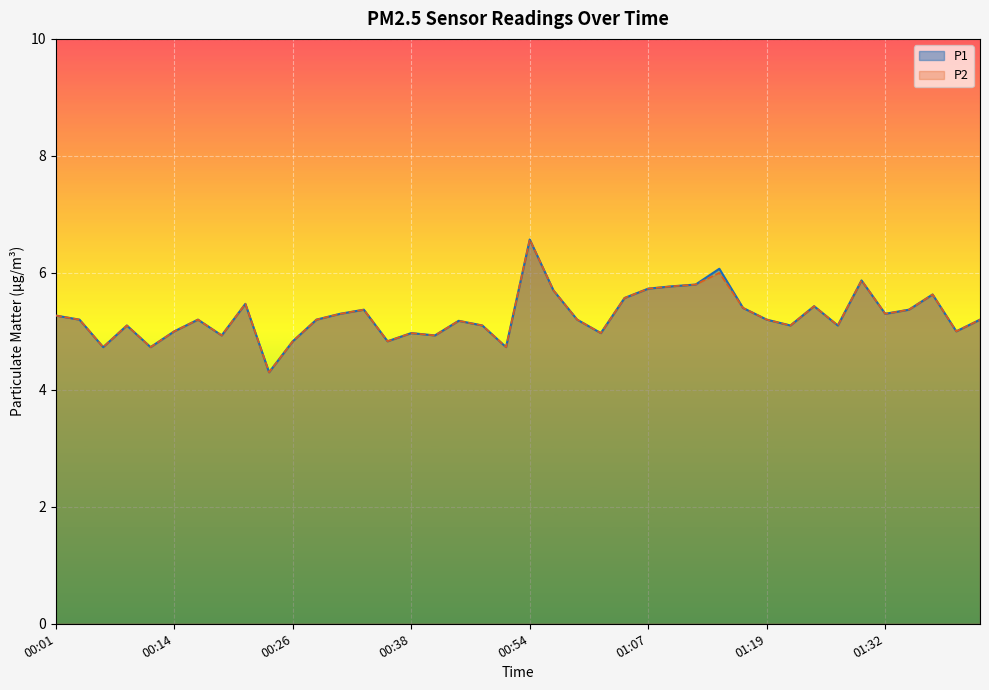

Is the value of P2 at 00:43 greater than the value of P1 at 00:33?

No